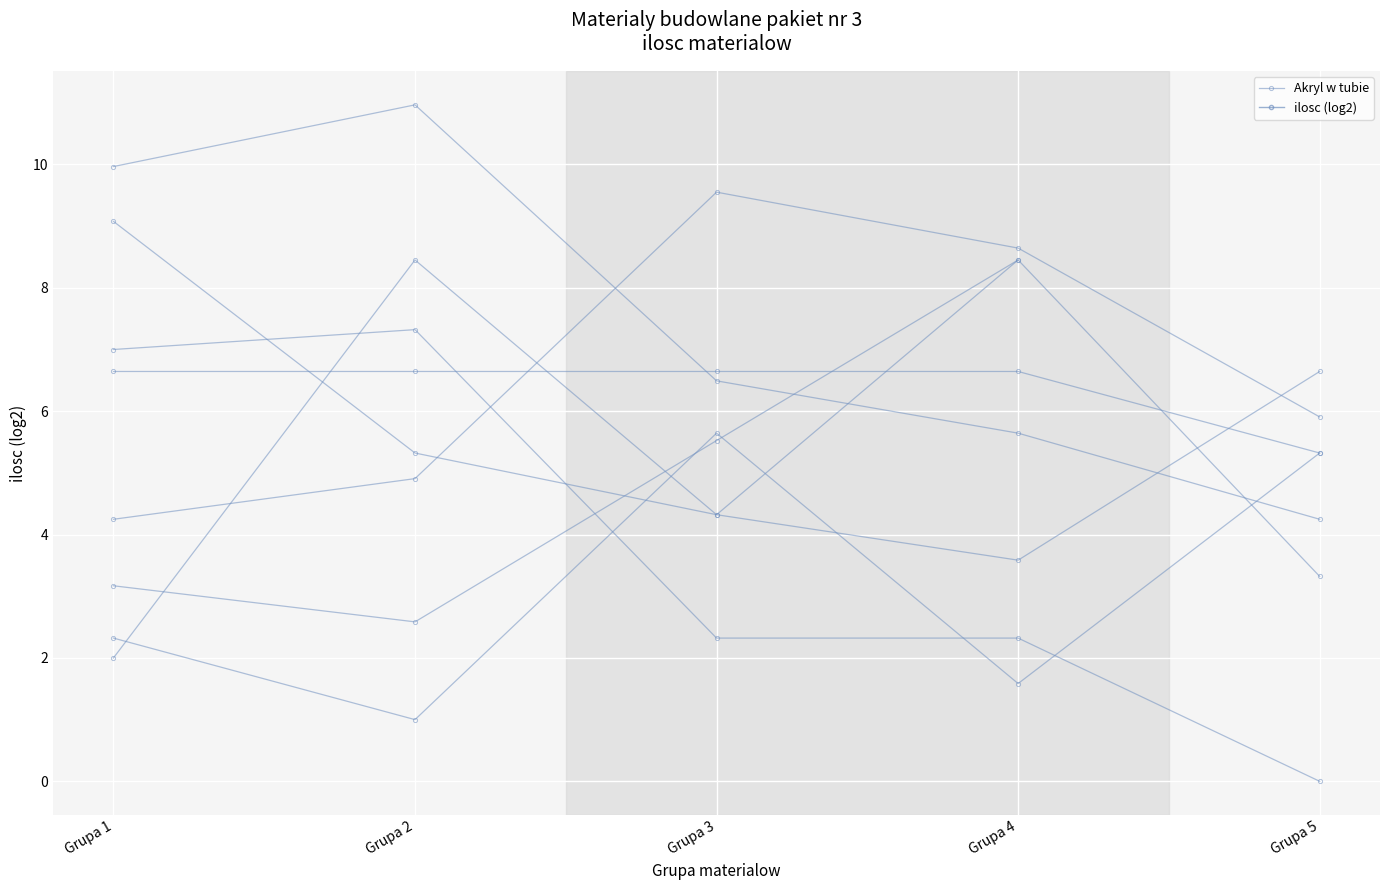

What is the sum of the values at Grupa 3 and Grupa 5?

2.3